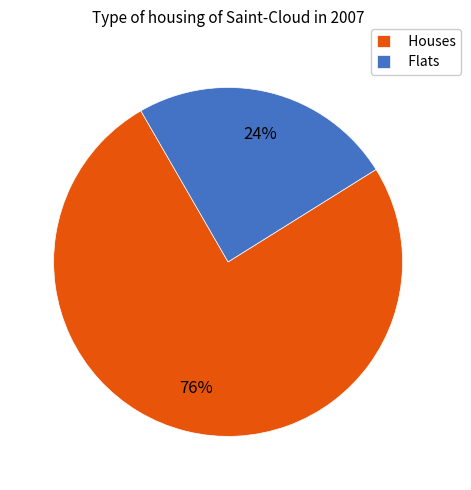

Combined, do Houses and Flats account for over 50%?

Yes